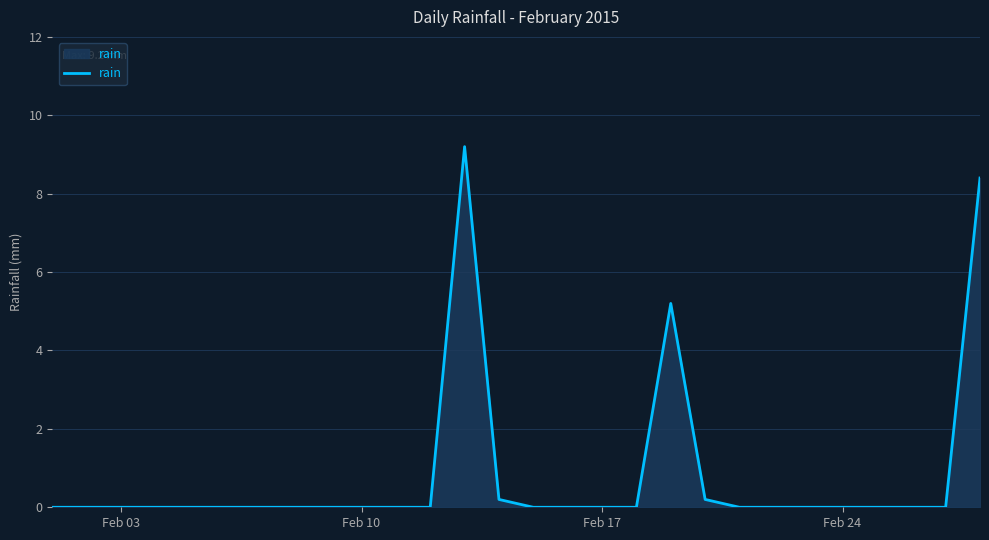

What is the maximum value shown in the chart?

9.2